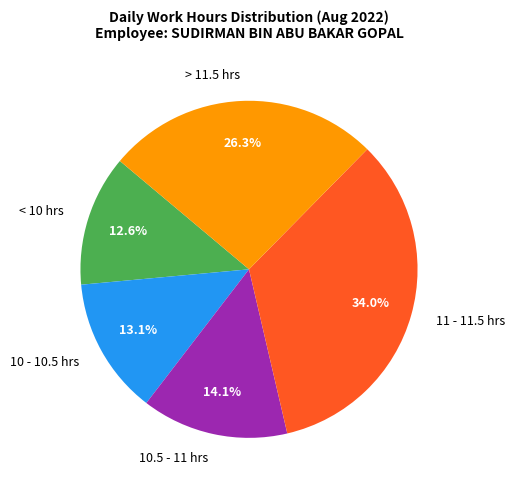

Rank the categories by value from lowest to highest.

< 10 hrs, 10 - 10.5 hrs, 10.5 - 11 hrs, > 11.5 hrs, 11 - 11.5 hrs